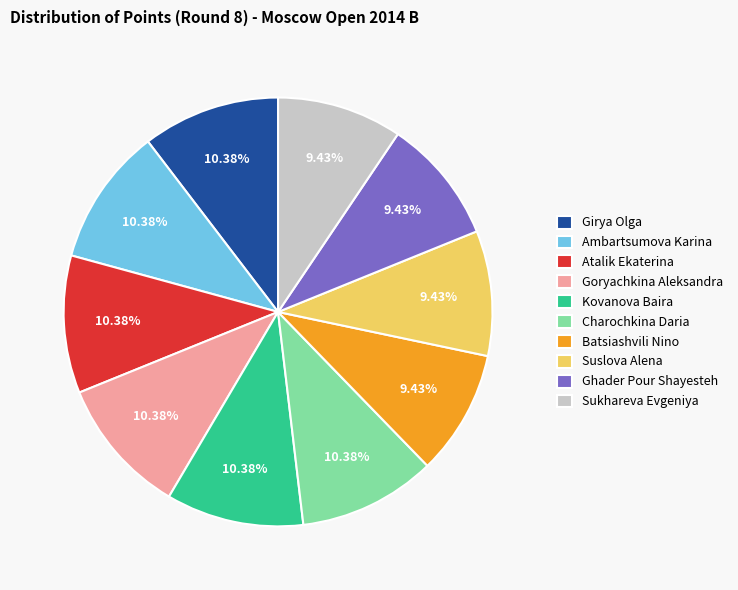

Does any single category account for the majority?

No